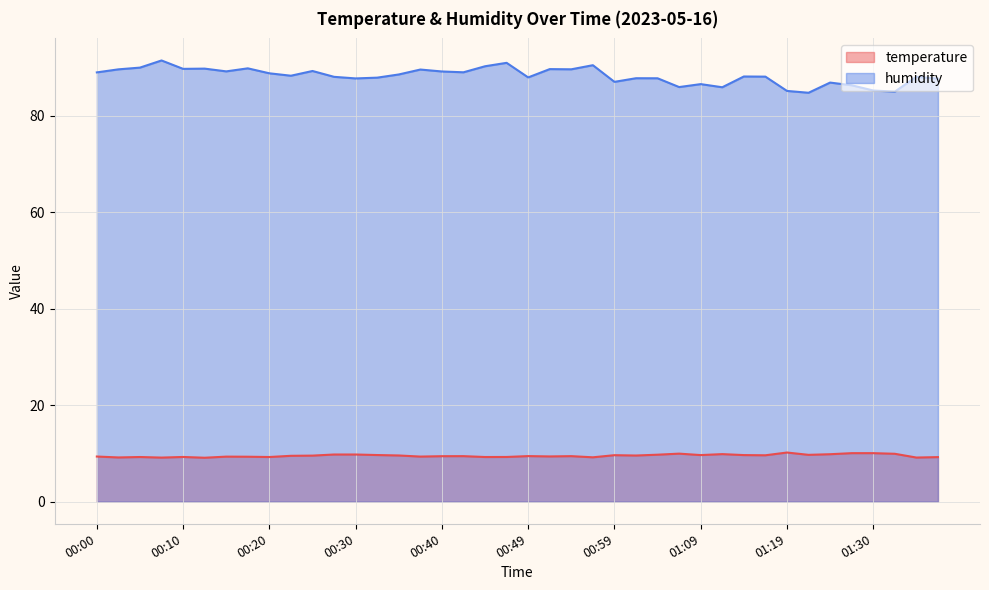

The value of temperature at 01:14 is 9.7. True or false?

True